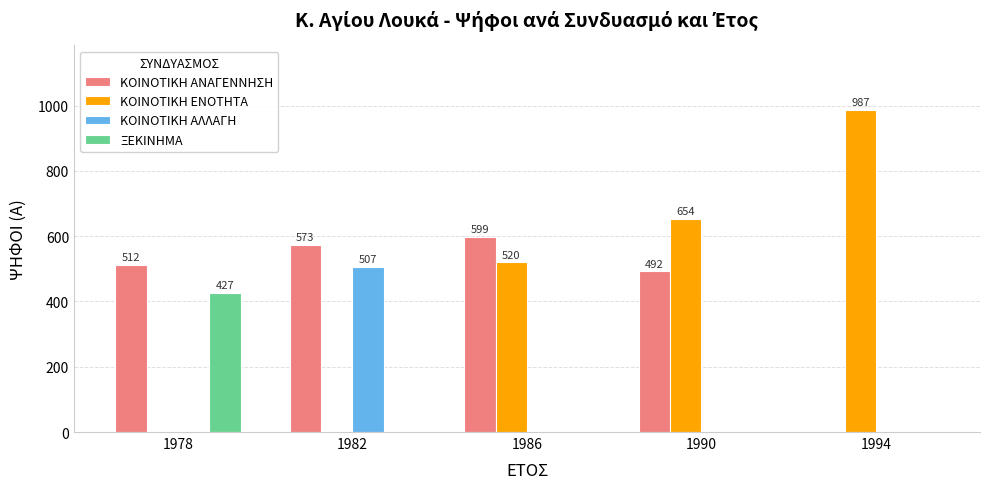

Is it true that ΚΟΙΝΟΤΙΚΗ ΑΝΑΓΕΝΝΗΣΗ equals 492 at 1990?

True